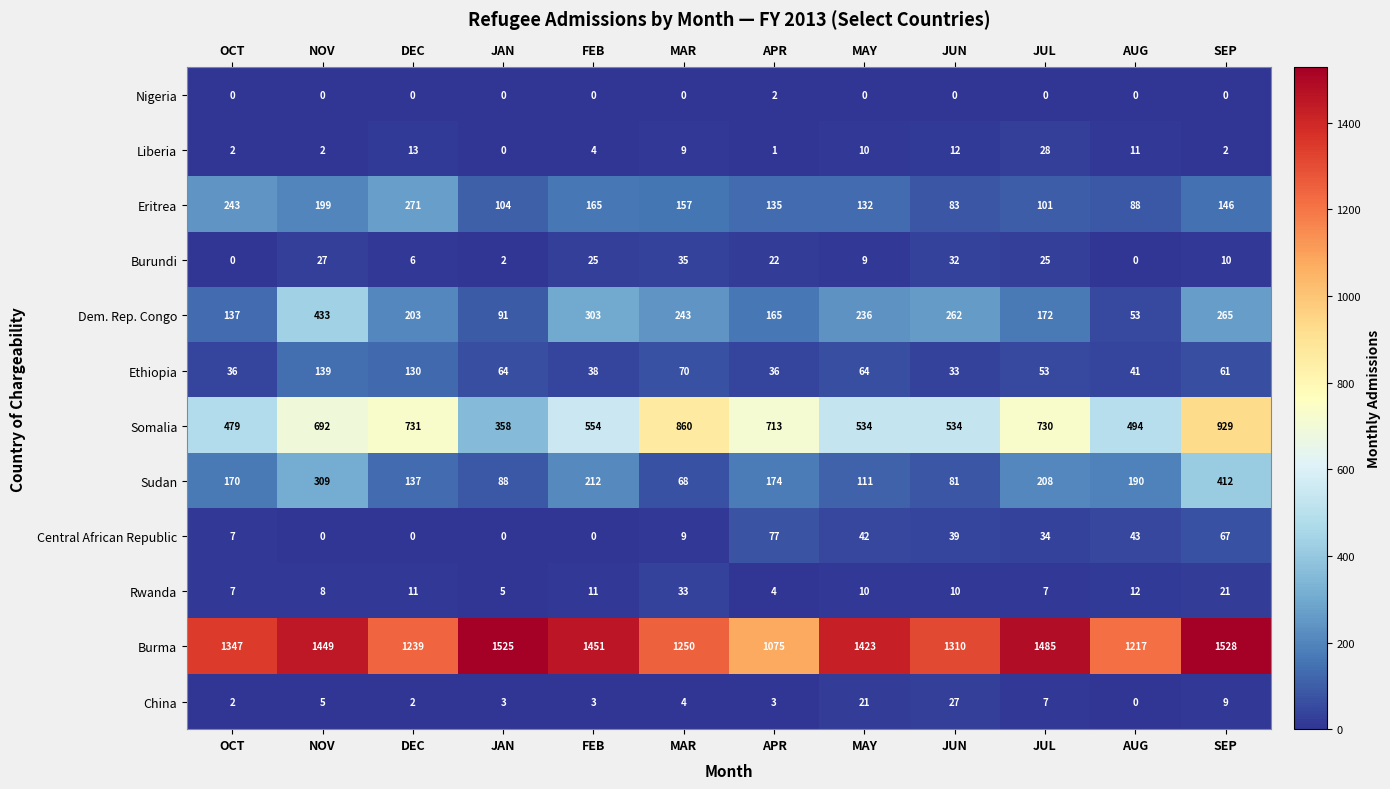

Where is Burundi nearest to the value 17?

APR